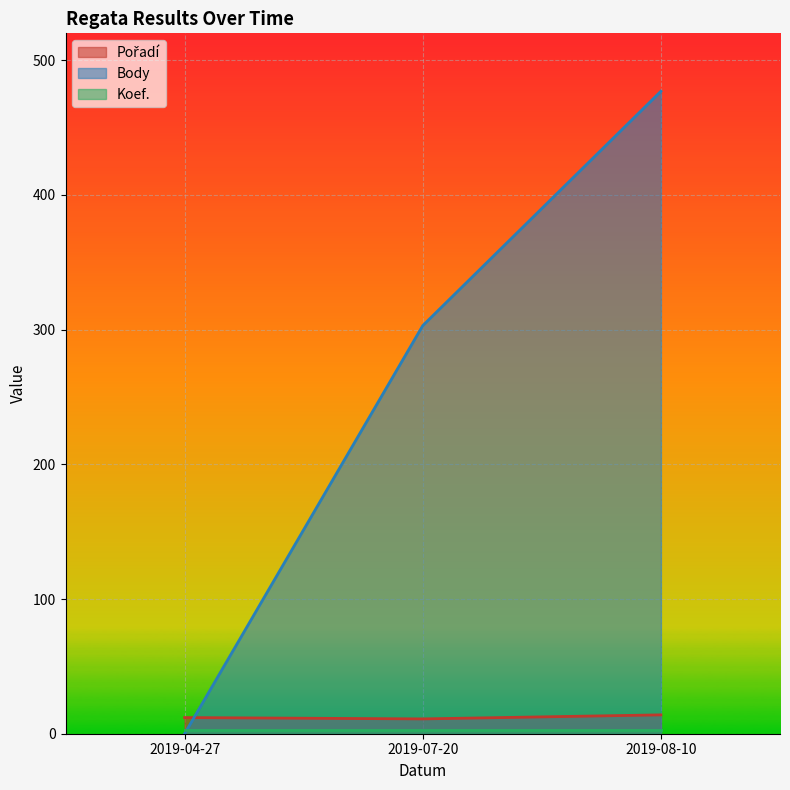

How many values in the Pořadí series exceed 12?

1